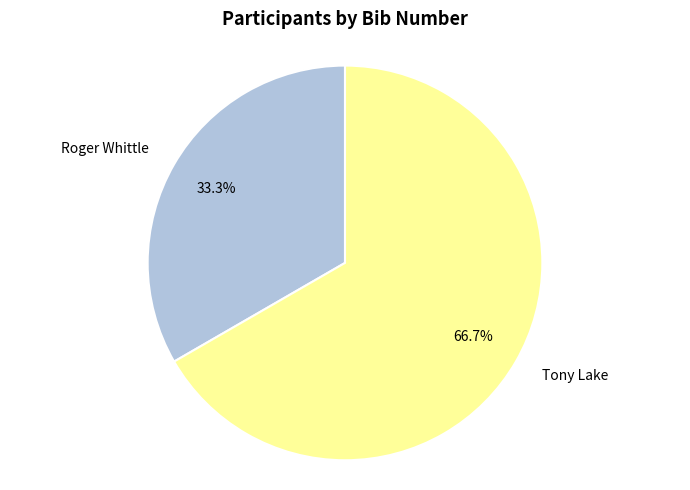

To the nearest percent, what is the combined percentage of Roger Whittle and Tony Lake?

100%